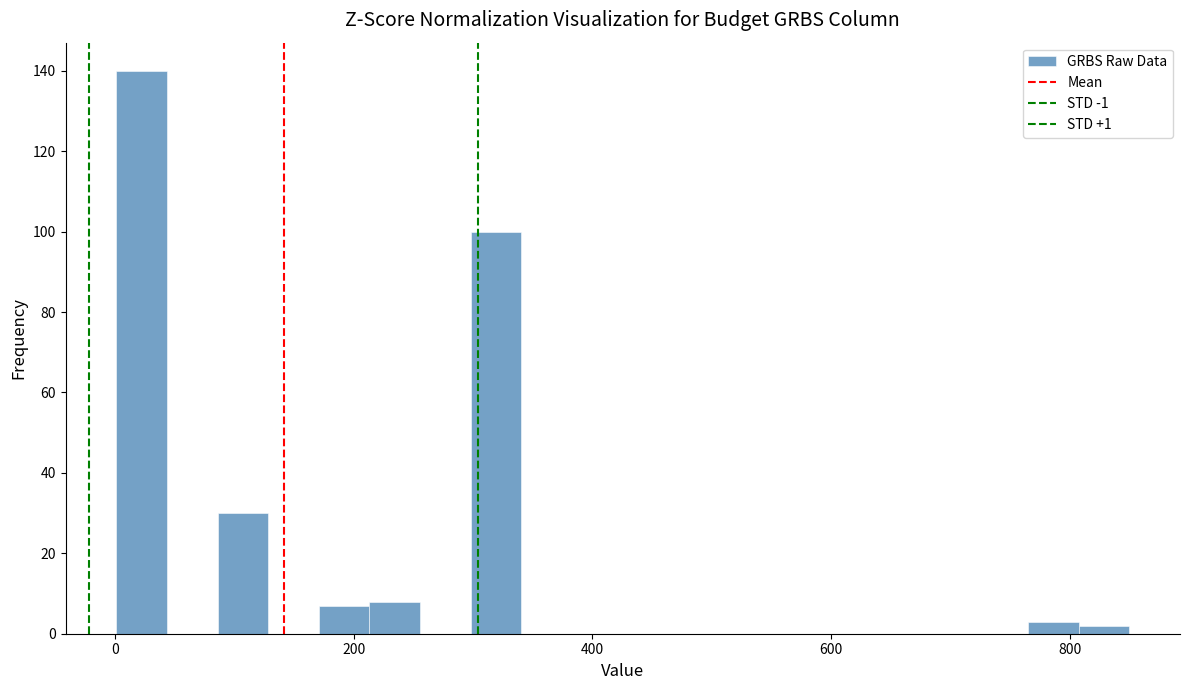

Around what value on the x-axis is the tallest bar? Give the approximate position of its centre, as read against the axis.

20